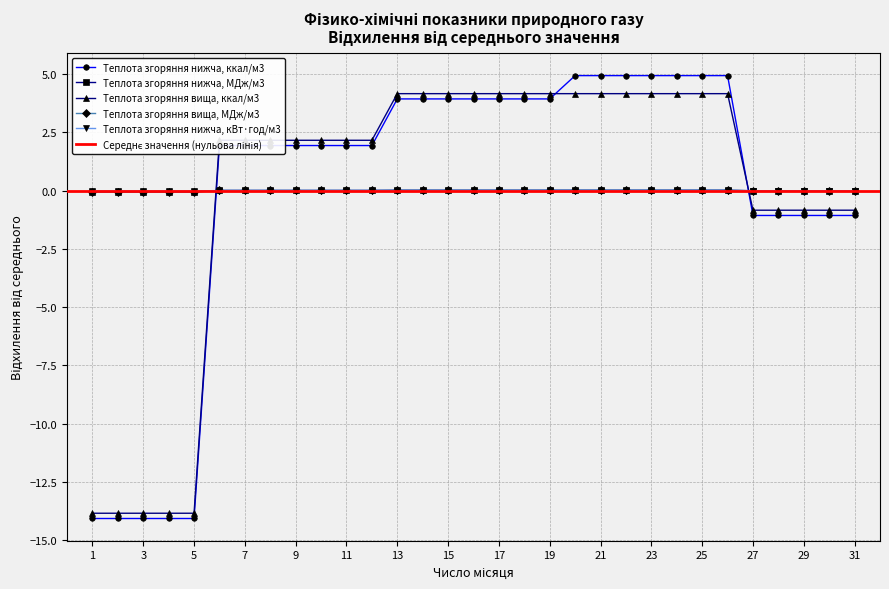

At which label is Теплота згоряння нижча, ккал/м3 closest to -4?

27